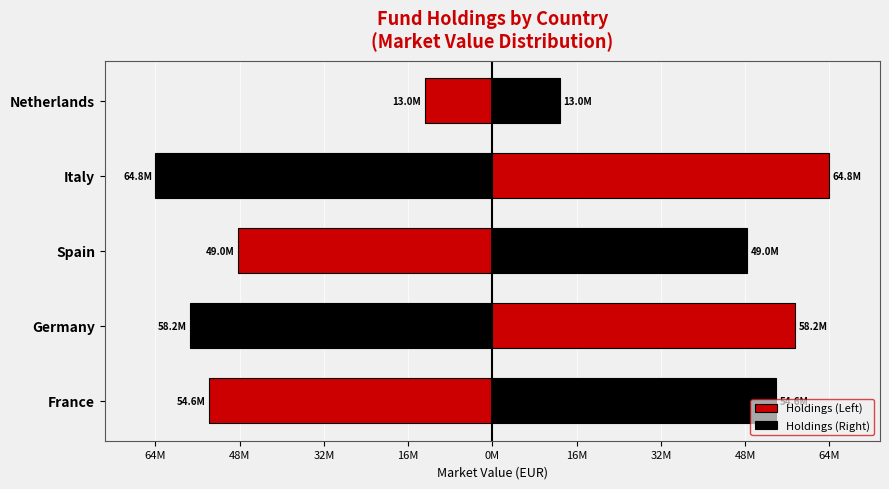

What are all the series names shown in the legend?

Holdings (Left), Holdings (Right)